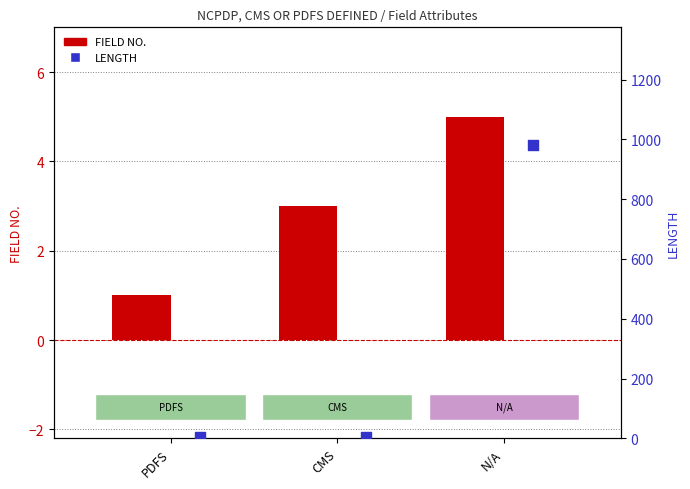

Is the value of LENGTH at CMS greater than the value of FIELD NO. at CMS?

Yes